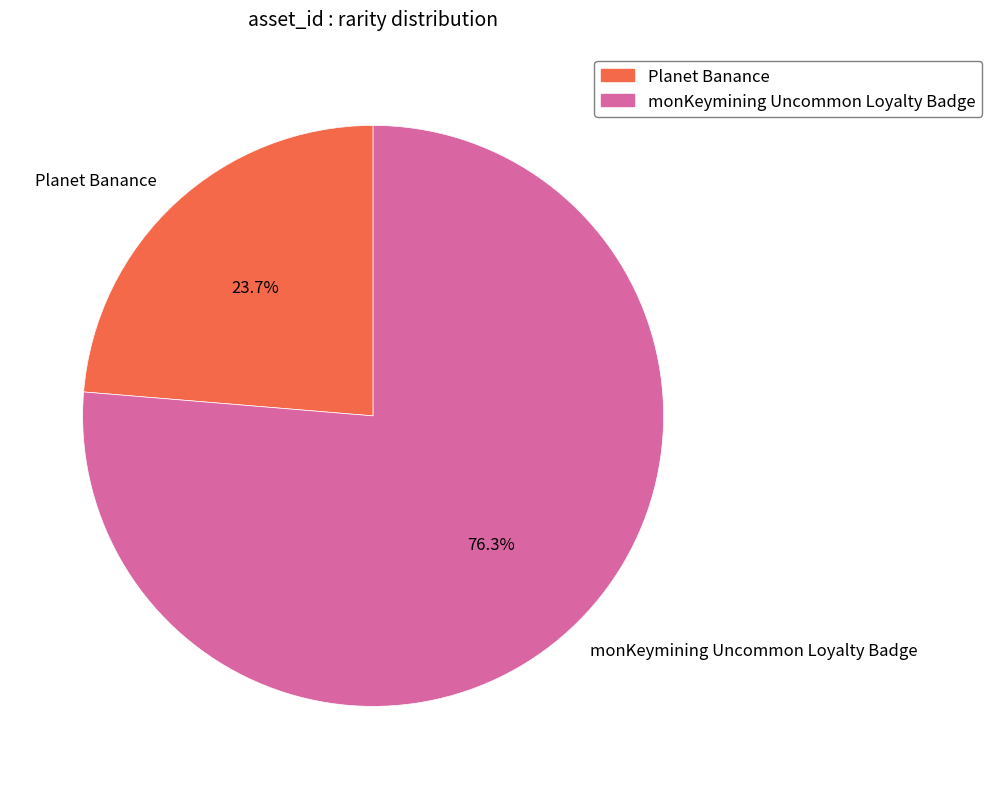

To the nearest percent, what is the difference between the Planet Banance and monKeymining Uncommon Loyalty Badge slice percentages?

53%